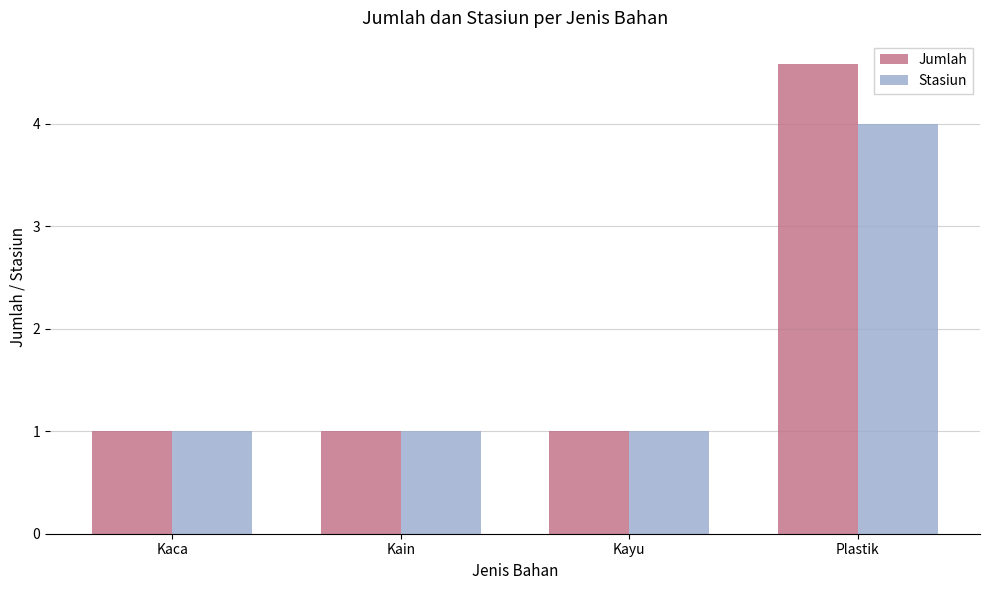

The value of Jumlah at Plastik is 2.8. True or false?

False